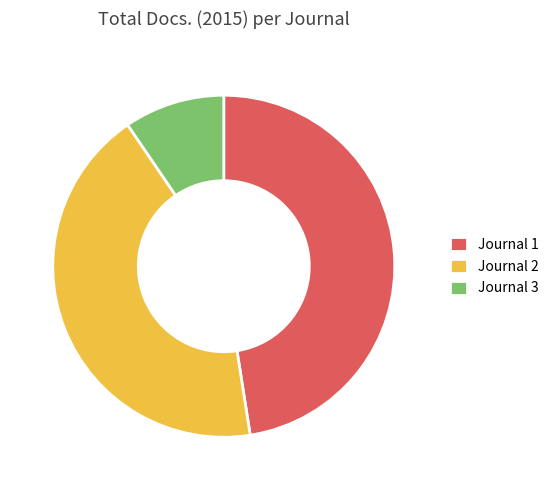

The Journal 1 slice represents 48% of the pie. True or false?

True